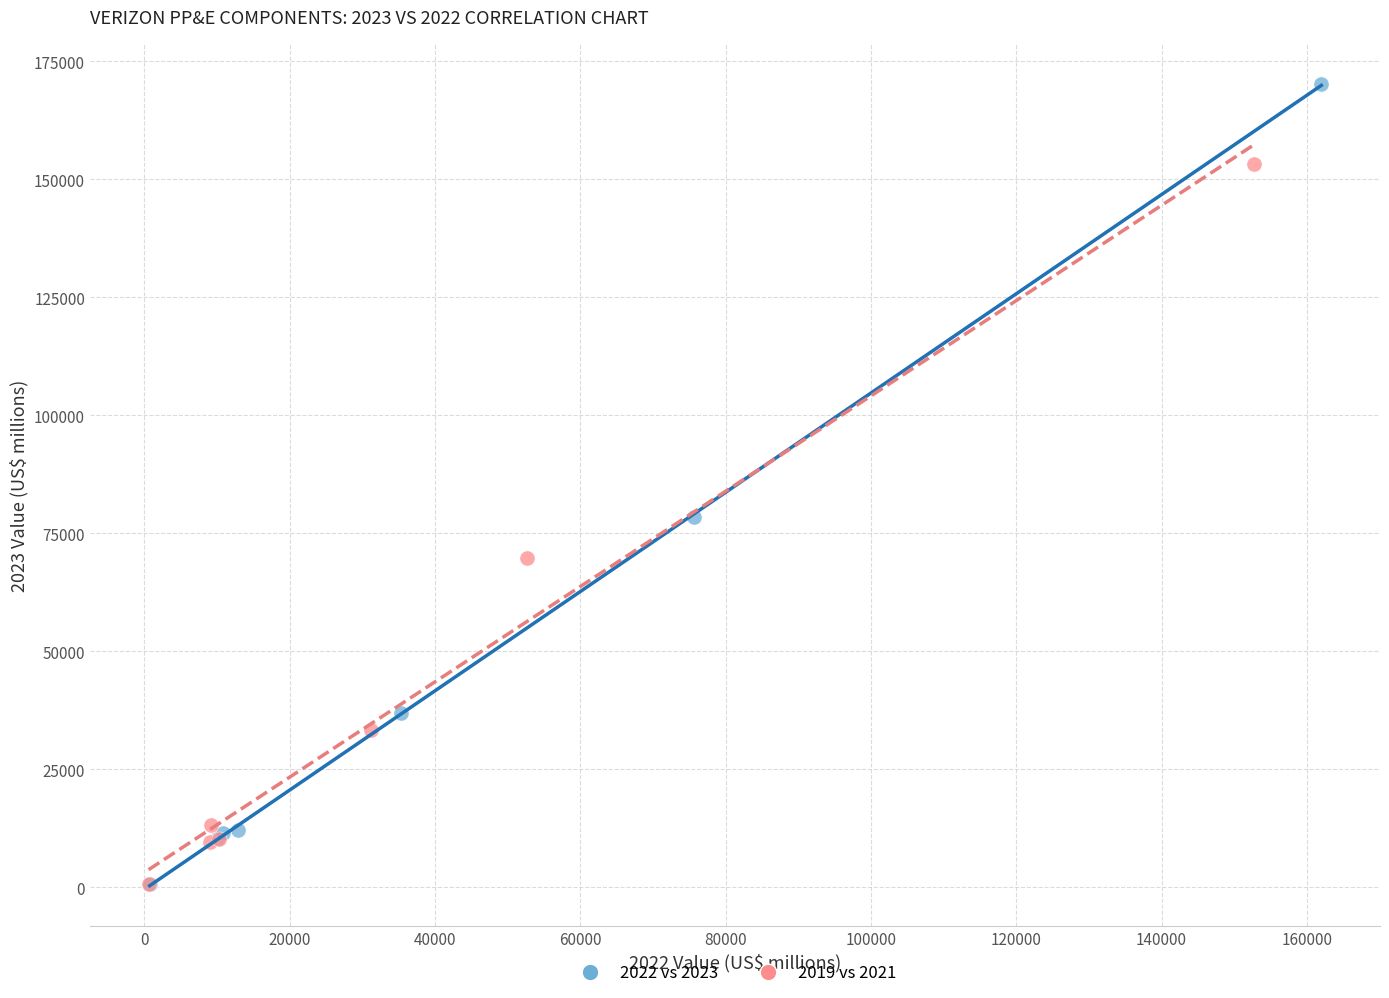

Which series reaches the maximum Y coordinate?

2022 vs 2023